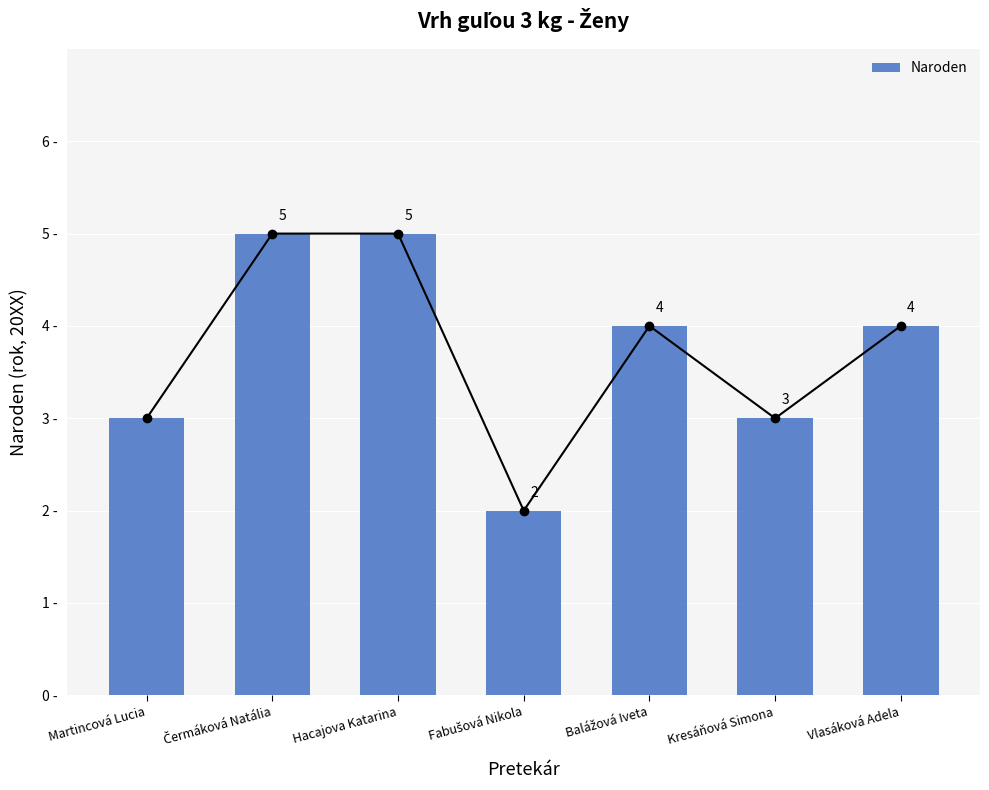

What is the label of the 3rd bar from the left?

Hacajova Katarina